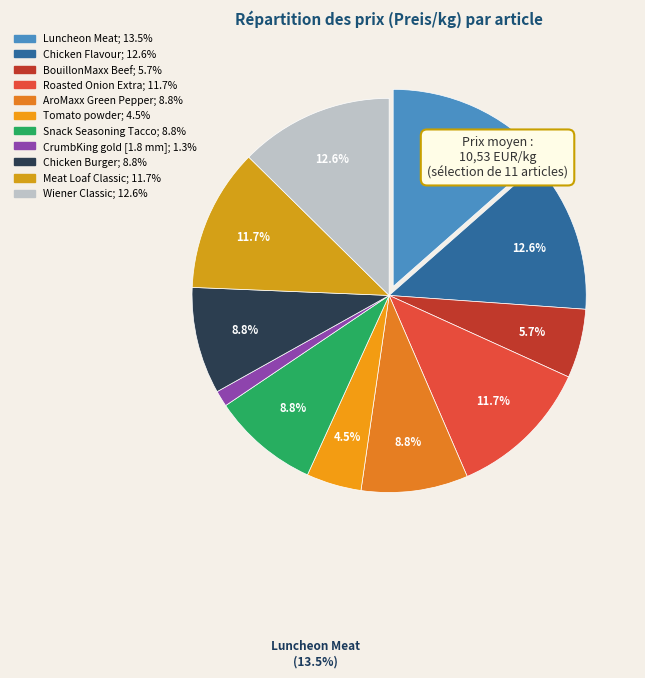

How many slices are in this pie chart?

11